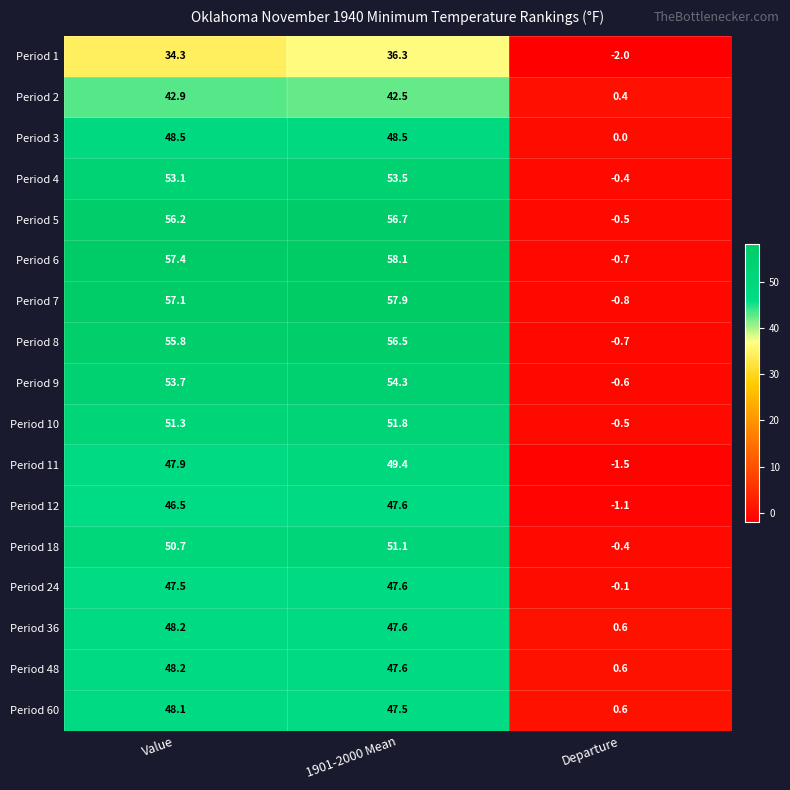

What is the greatest value displayed?

58.1